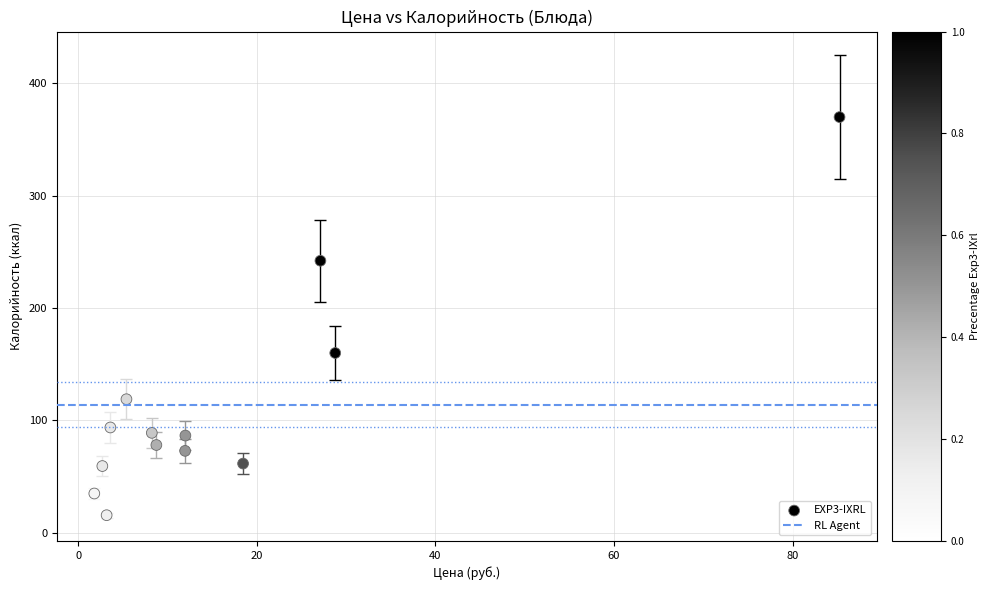

What is the range of X values (max minus min)?

83.5